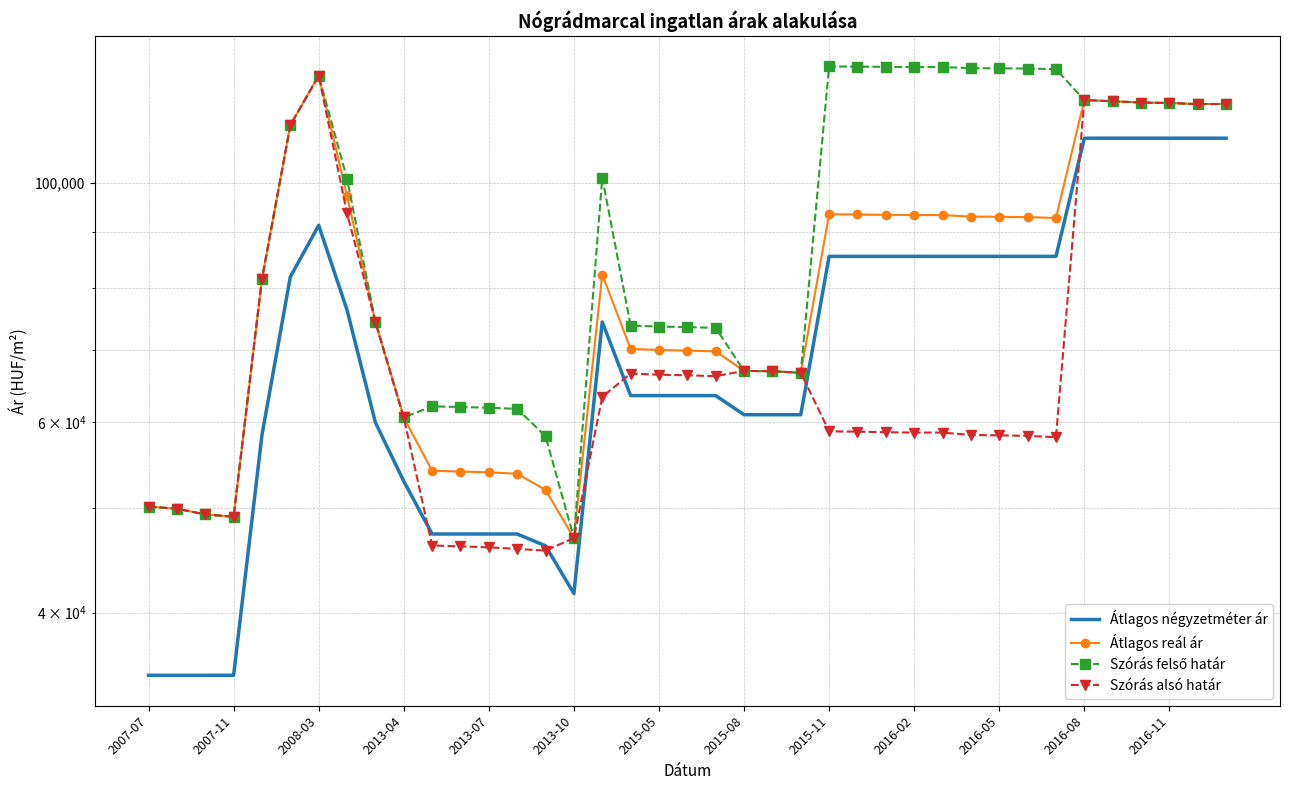

What is the value of the Átlagos reál ár point at the 37th from the left?

118575